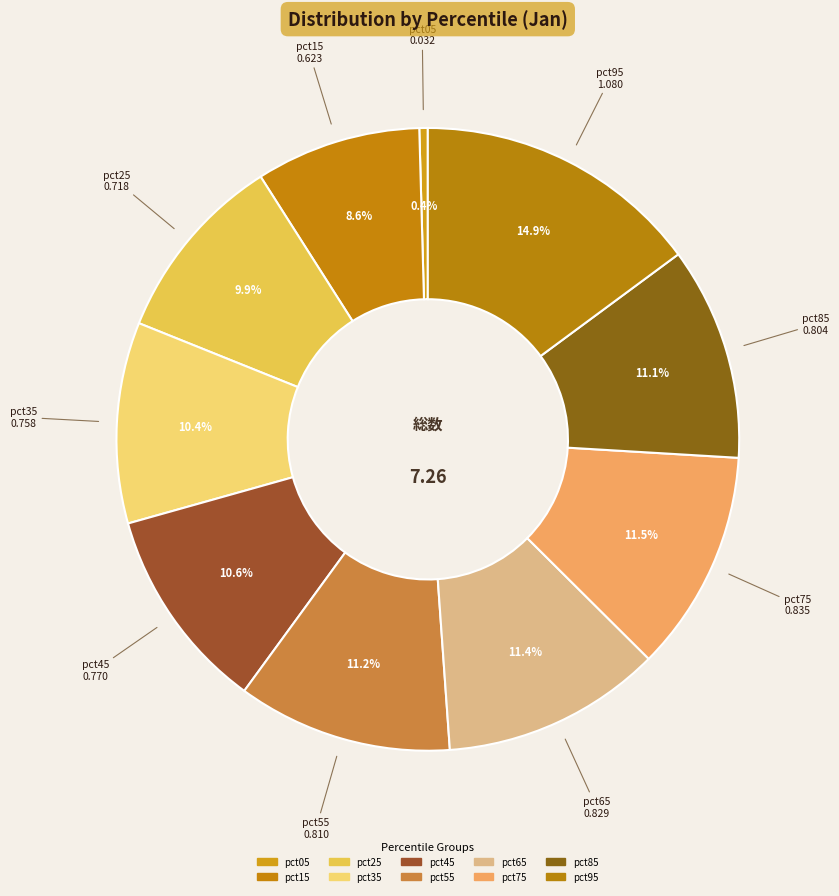

What is the smallest slice in the pie chart?

pct05